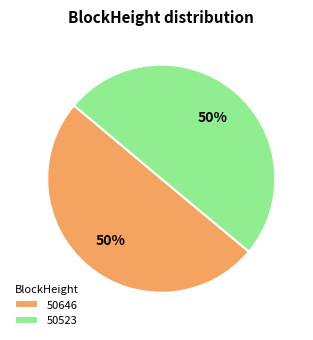

What percentage is the 50646 slice, to the nearest percent?

50%